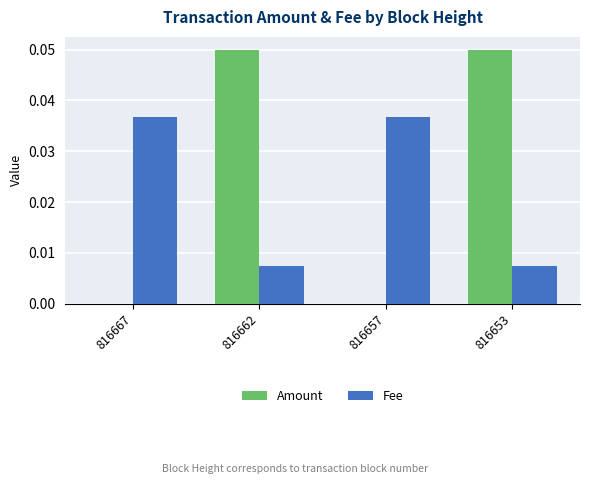

Is the value of Fee at 816653 greater than the value of Amount at 816653?

No